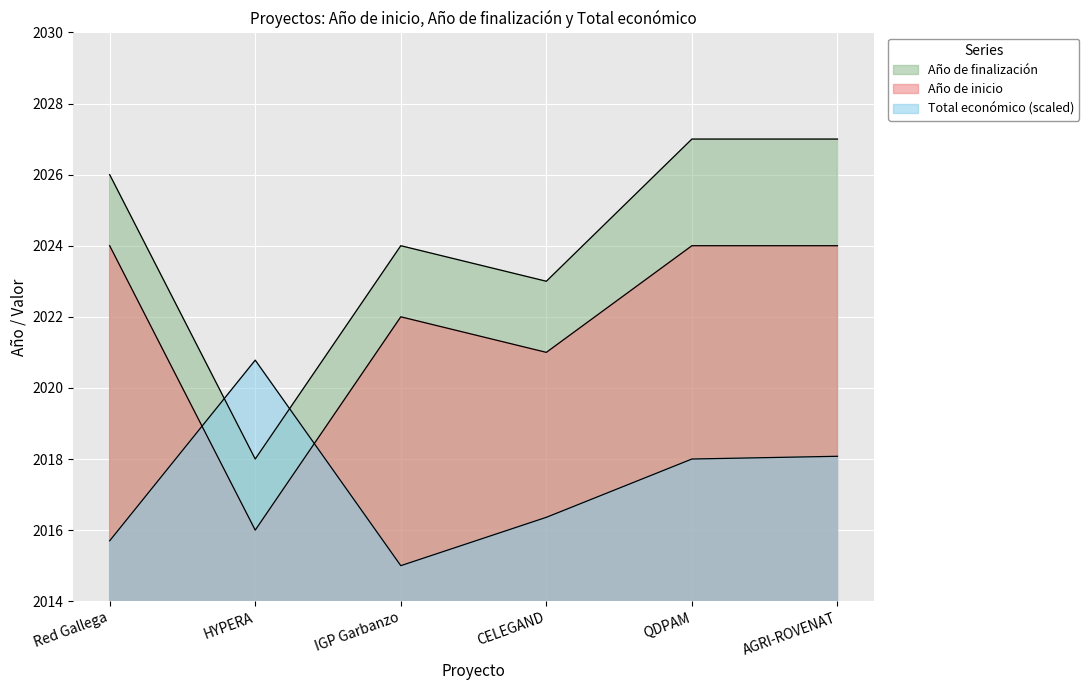

True or false: Total económico and Año de inicio intersect in this chart.

True